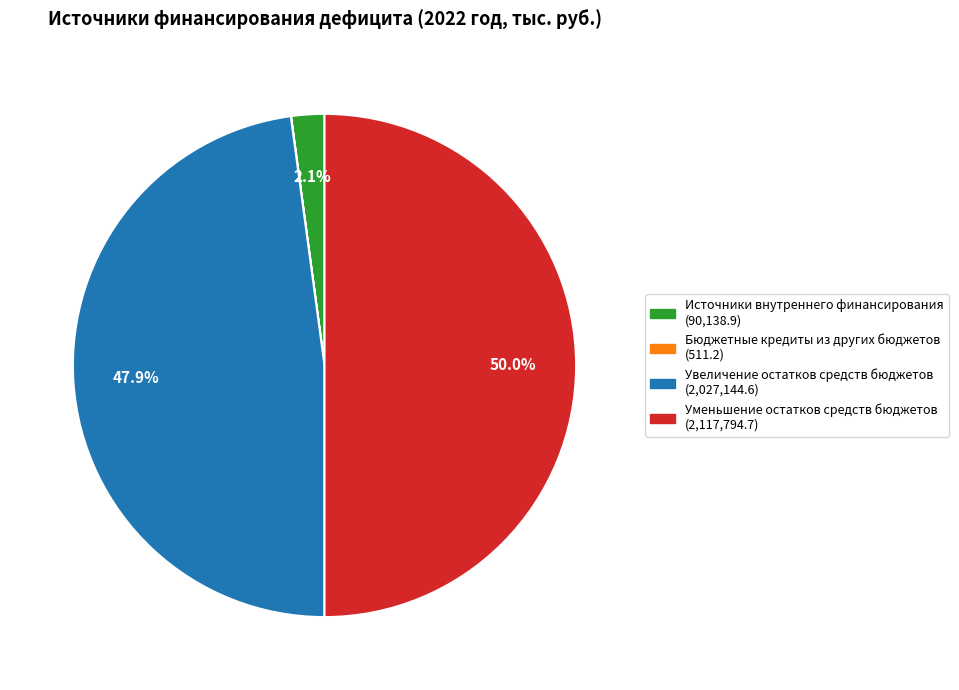

To the nearest percent, what is the difference between the largest and smallest slice percentages?

50%